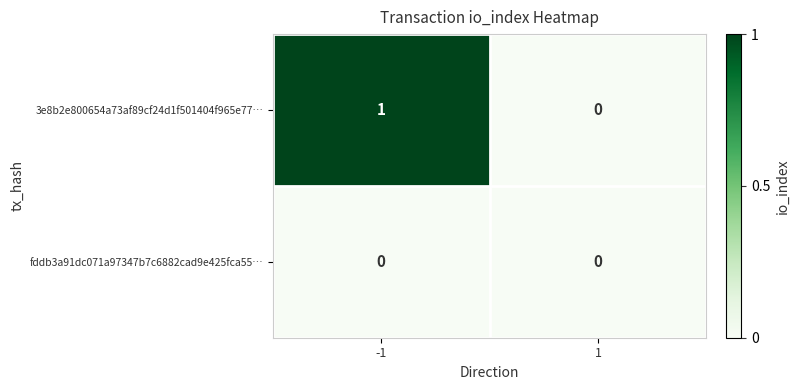

List the series in order of their peak value, highest first.

3e8b2e800654a73af89cf24d1f501404f965e77…, fddb3a91dc071a97347b7c6882cad9e425fca55…